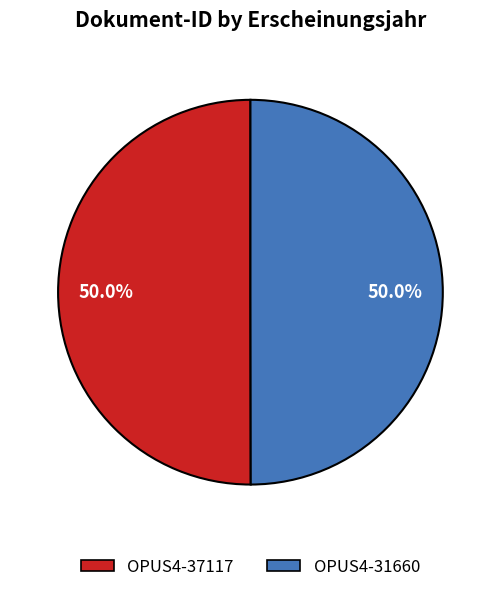

Approximately how many times larger is the value at OPUS4-37117 compared to OPUS4-31660?

1.0